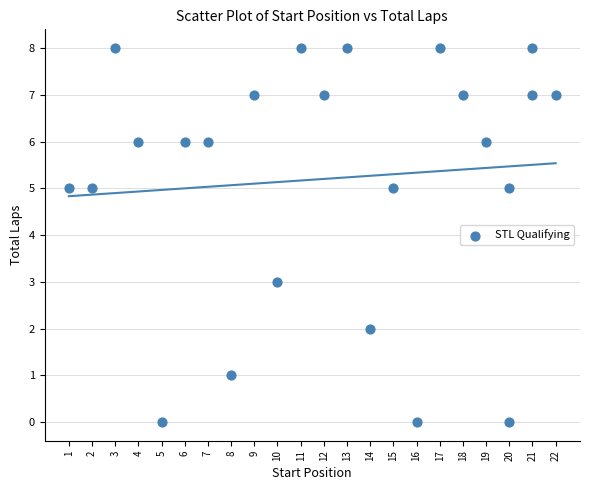

What is the range of X values (max minus min)?

21